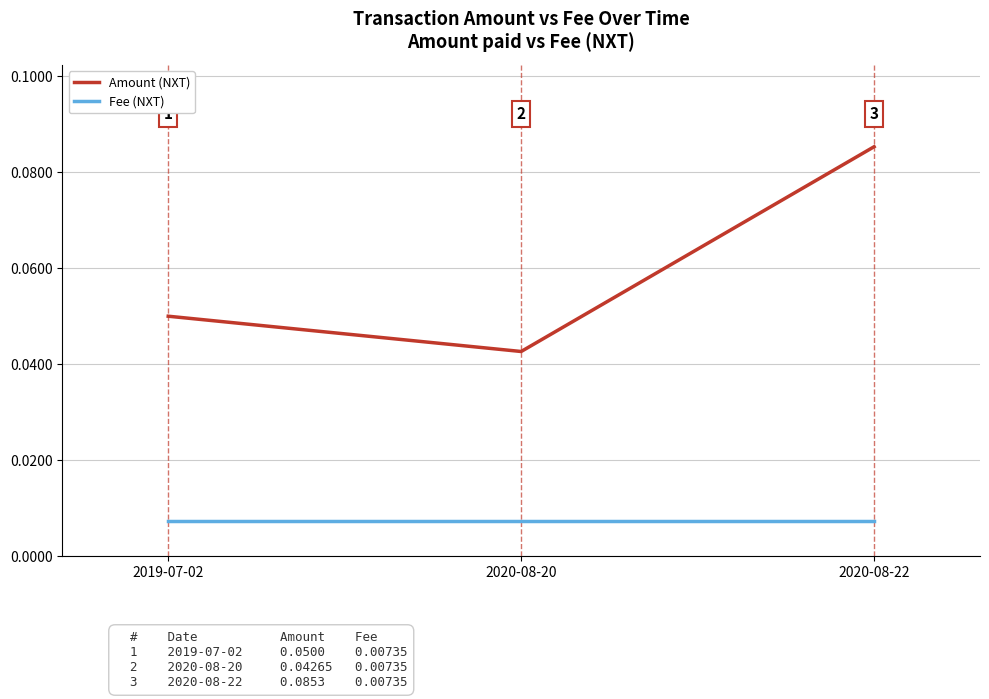

The value of Amount (NXT) at 2019-07-02 is 0.0. True or false?

False